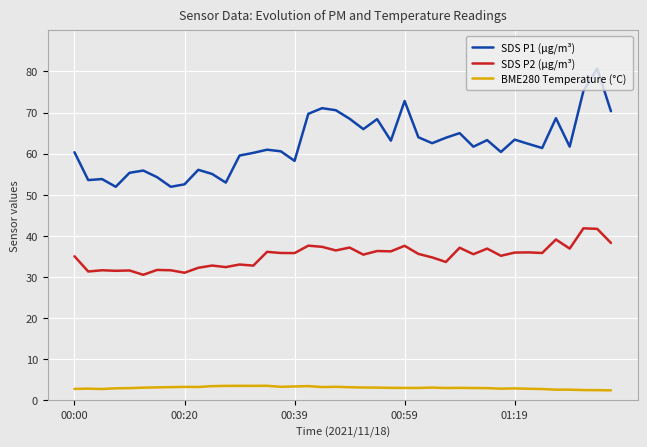

What is the maximum value shown in the chart?

80.7